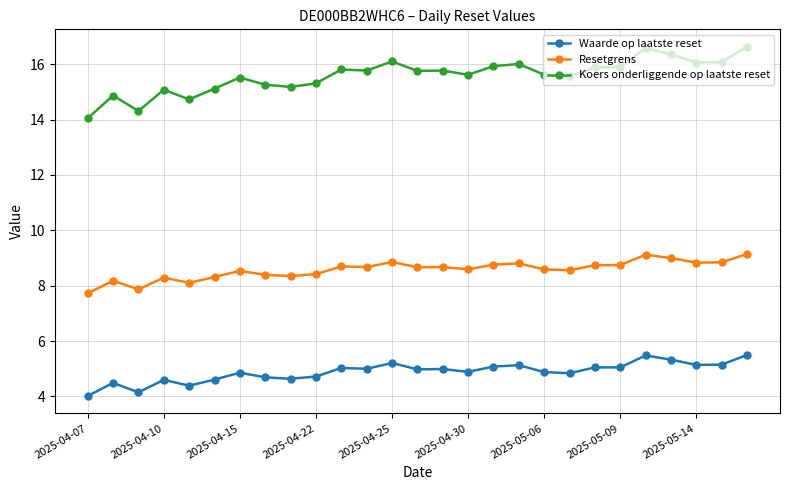

Which series has the widest spread of values?

Koers onderliggende op laatste reset